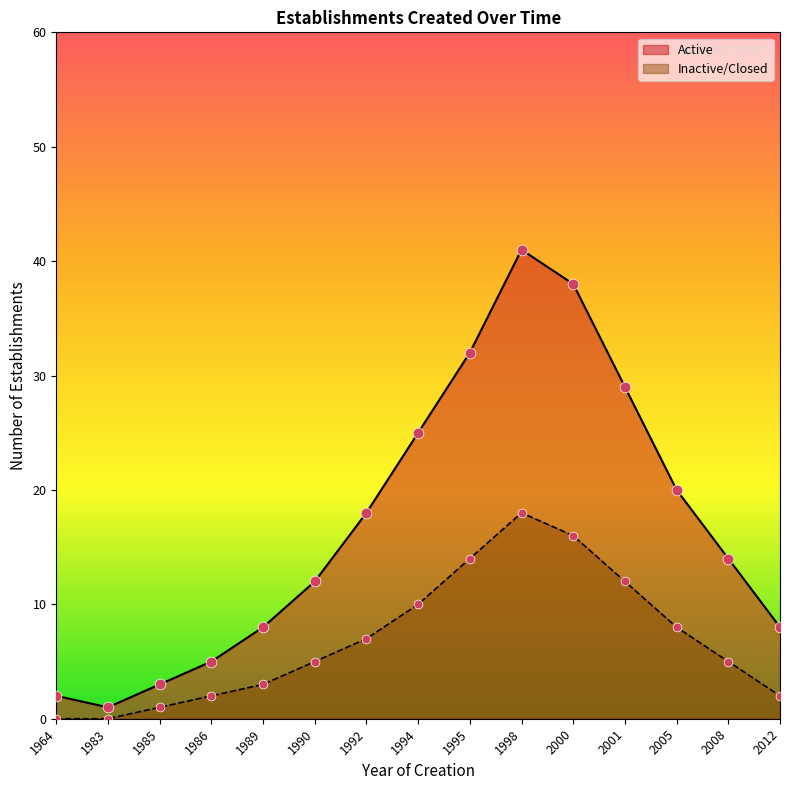

Which series contains the lowest Y value?

count_inactive